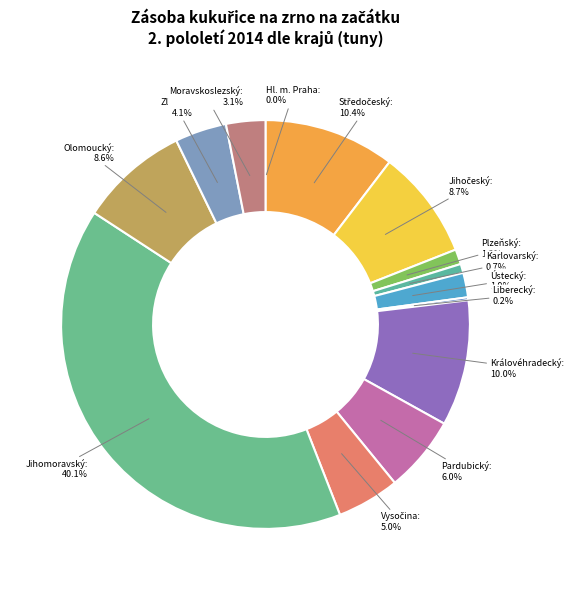

How much of the chart is everything except Moravskoslezský?

96.9%